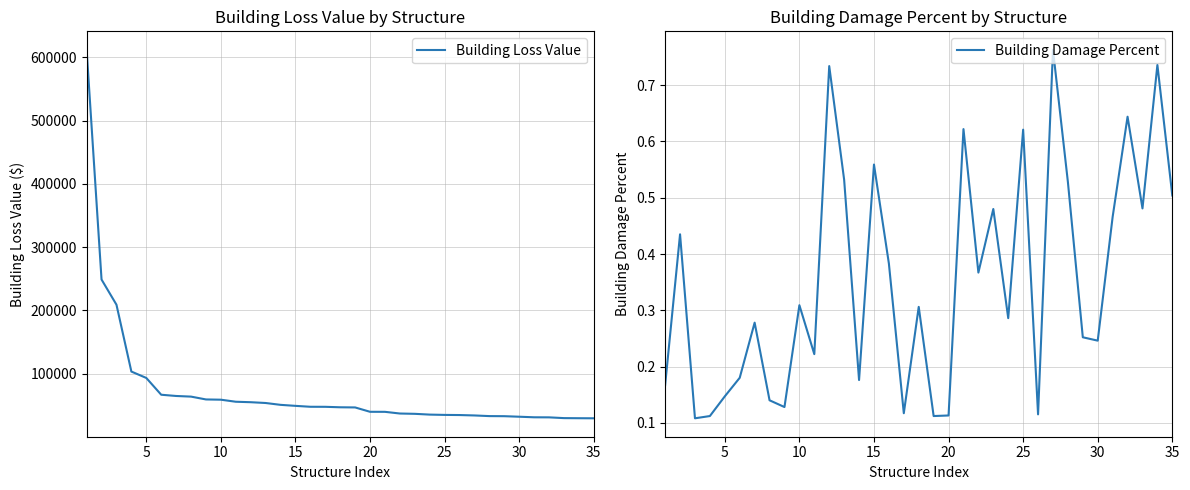

What are all the series names shown in the legend?

Building Loss Value, Building Damage Percent